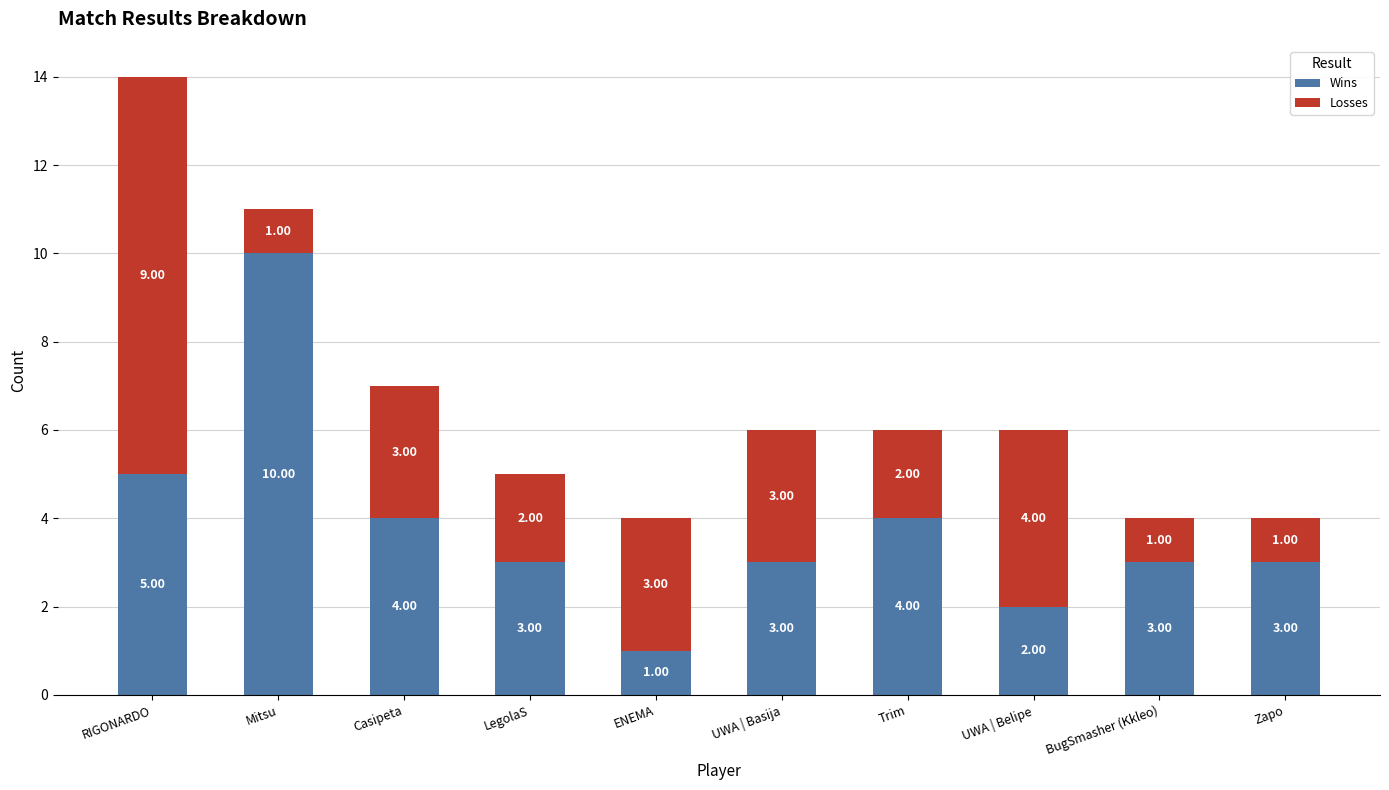

At which category is the sum across all series the highest?

RIGONARDO